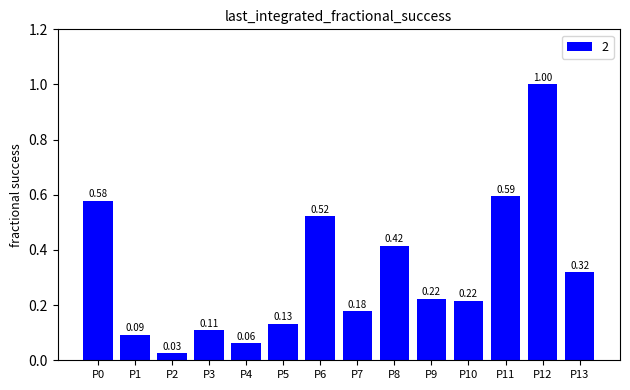

Where is the data nearest to the value 0?

P2